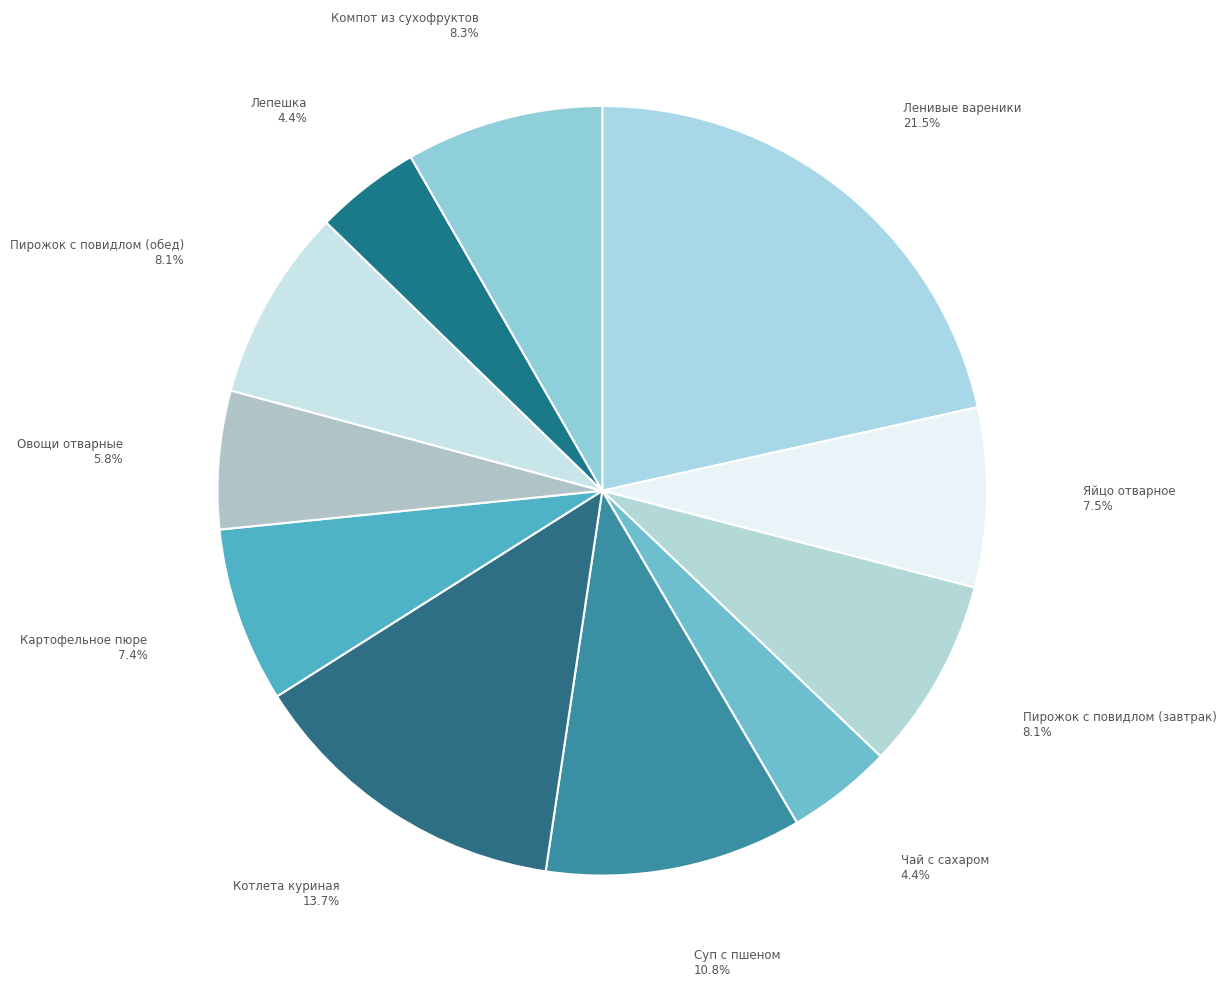

Which slice is the largest?

Ленивые вареники